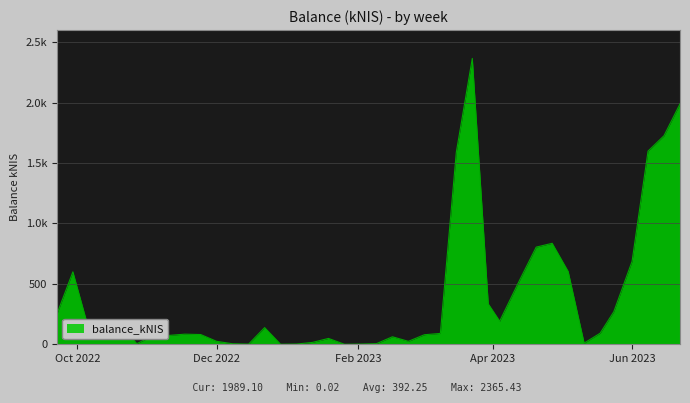

Is this an area chart (filled region under the line)?

Yes